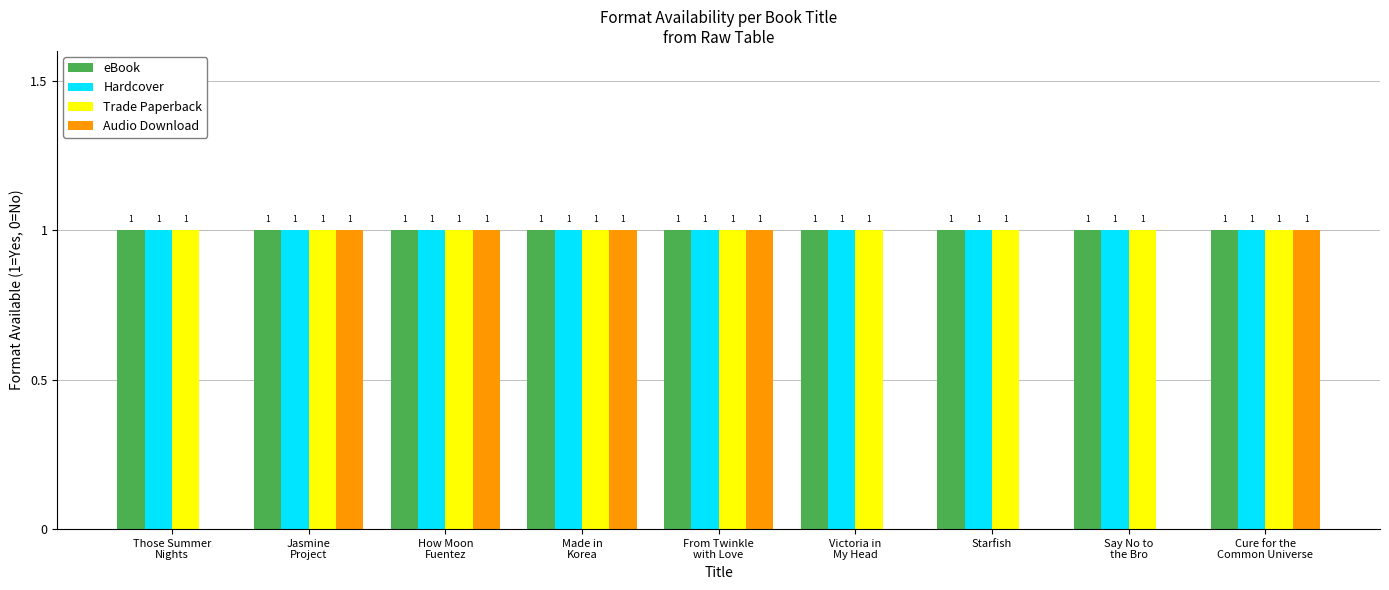

Are the bars grouped side by side (vs. stacked)?

Yes